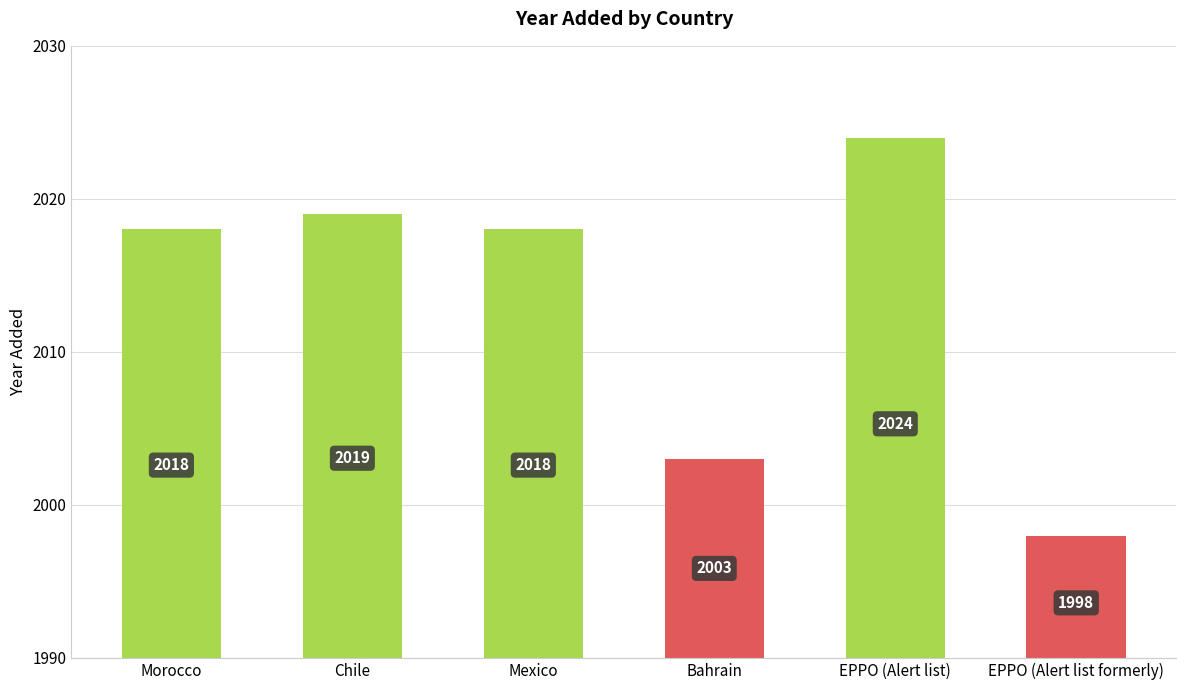

Read the value at Mexico.

2018